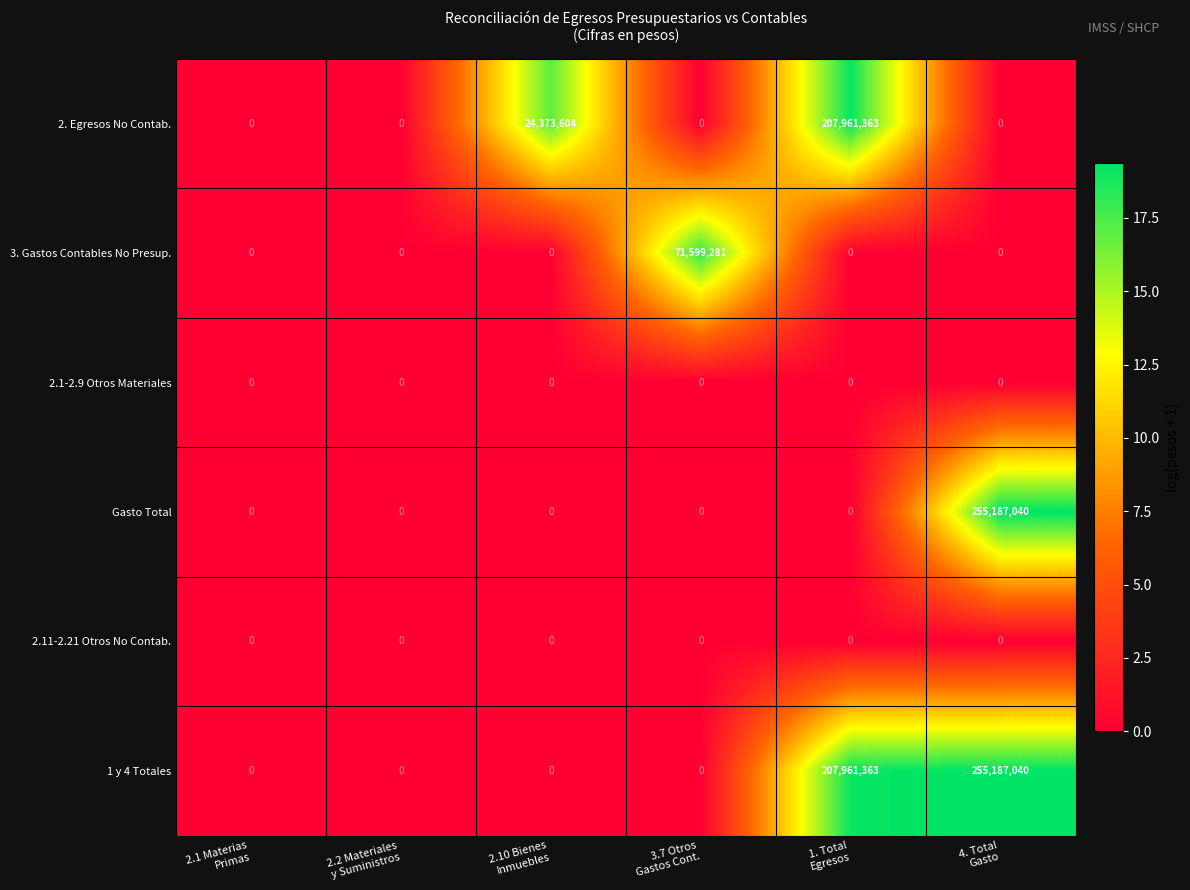

What is the greatest value displayed?

255187040